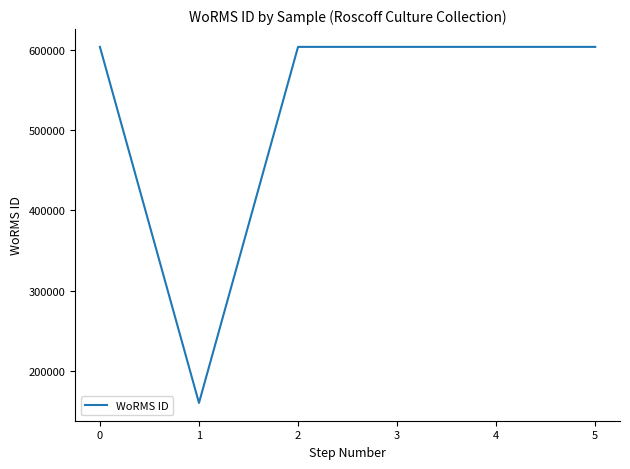

True or false: the data has more than 2 interior local peaks.

False